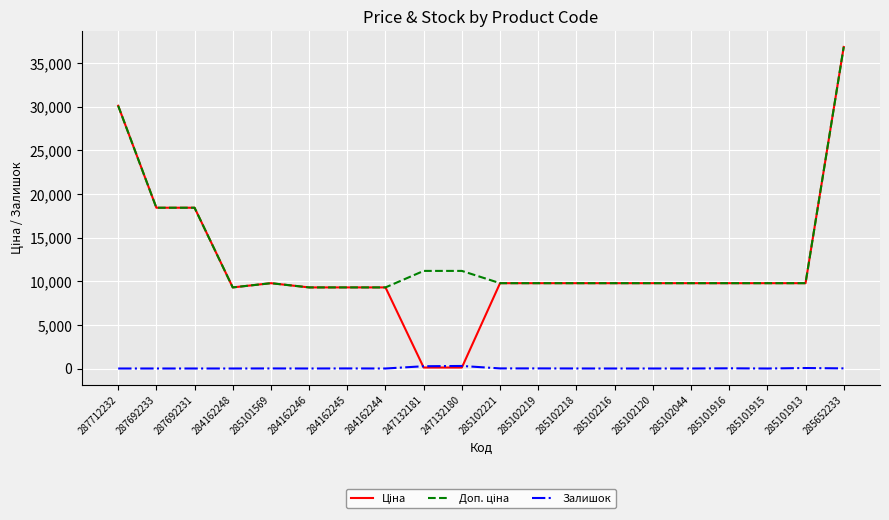

At which category is the sum across all series the highest?

285652233